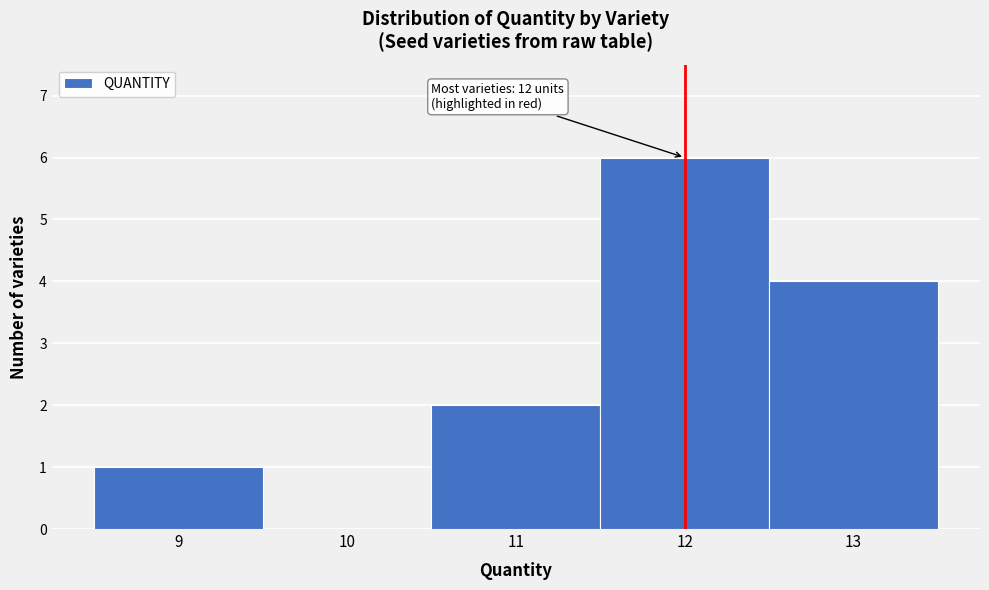

Over which range of the x-axis is the bar tallest?

11.5 to 12.5